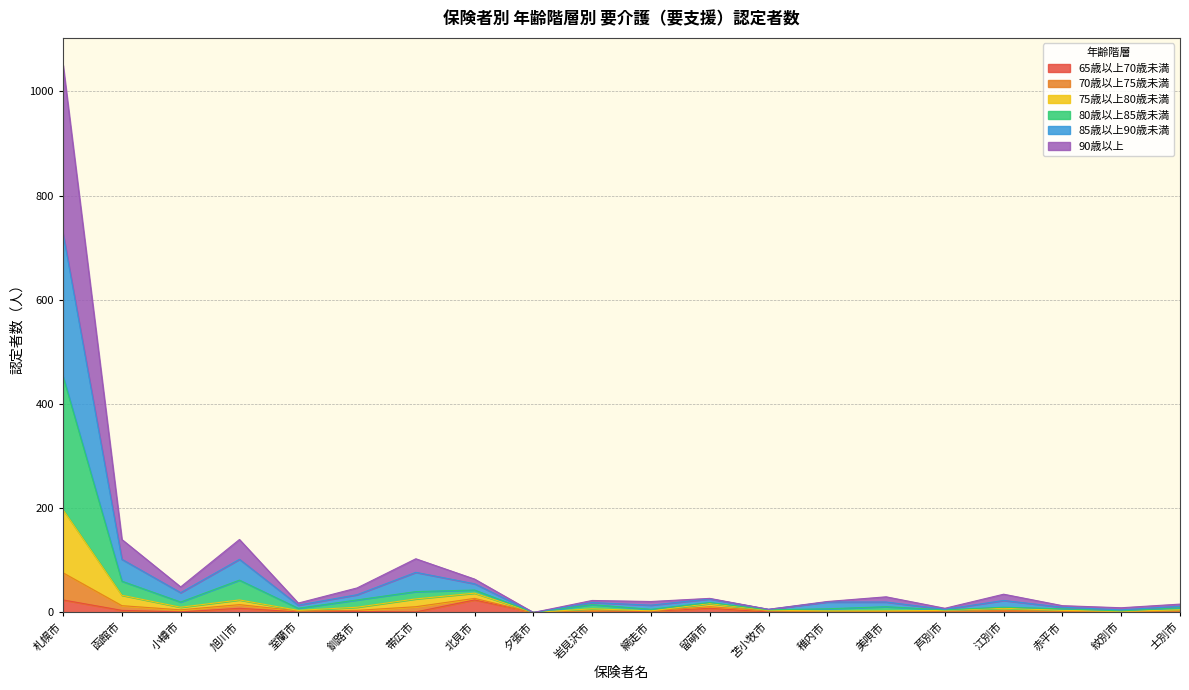

Does the chart have visible grid lines?

Yes